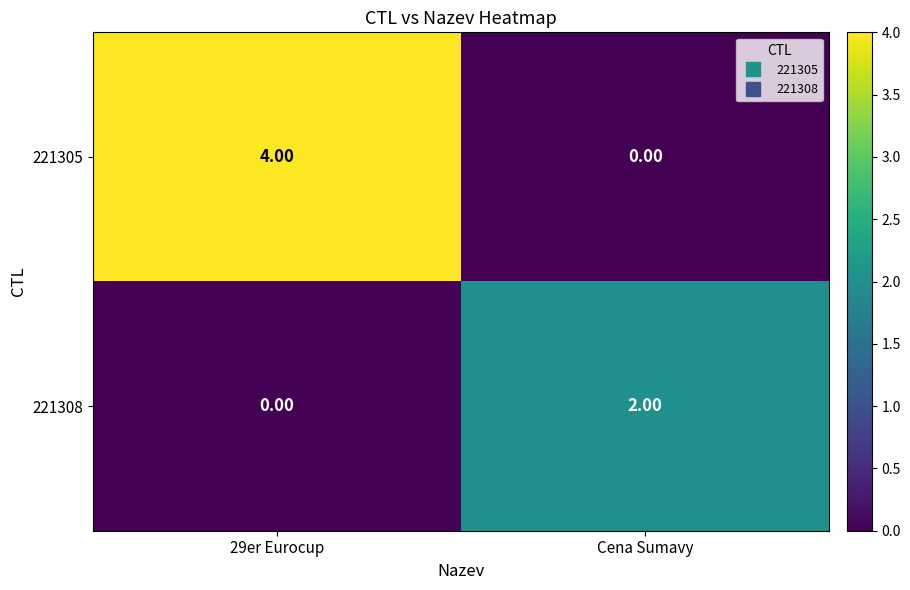

At which category is the sum across all series the highest?

29er Eurocup